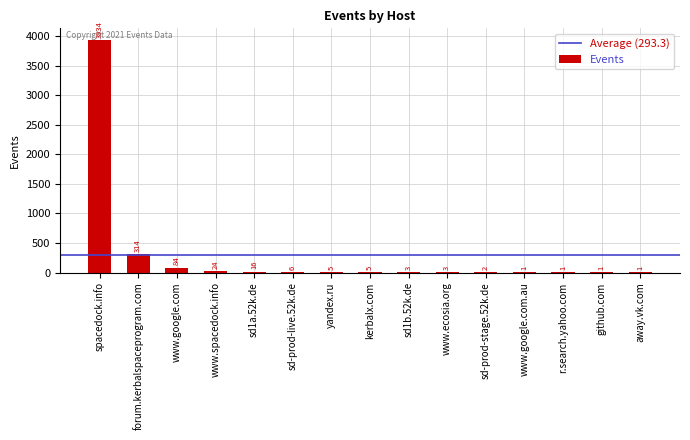

Are the bars horizontal?

No